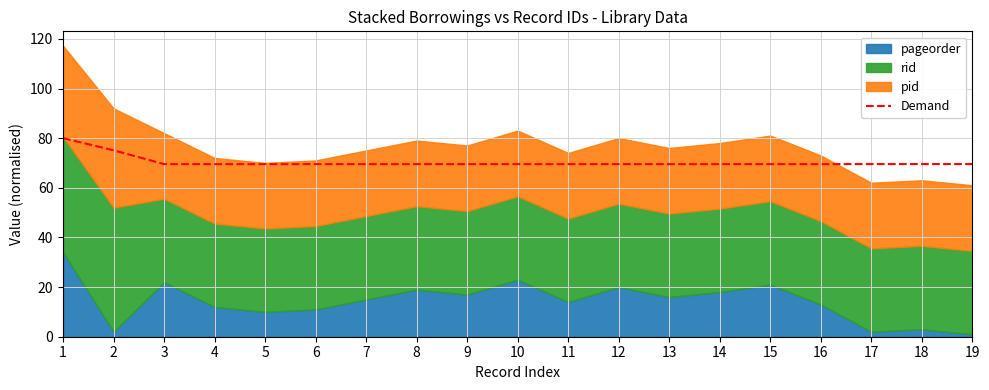

What is the minimum value shown in the chart?

69.5